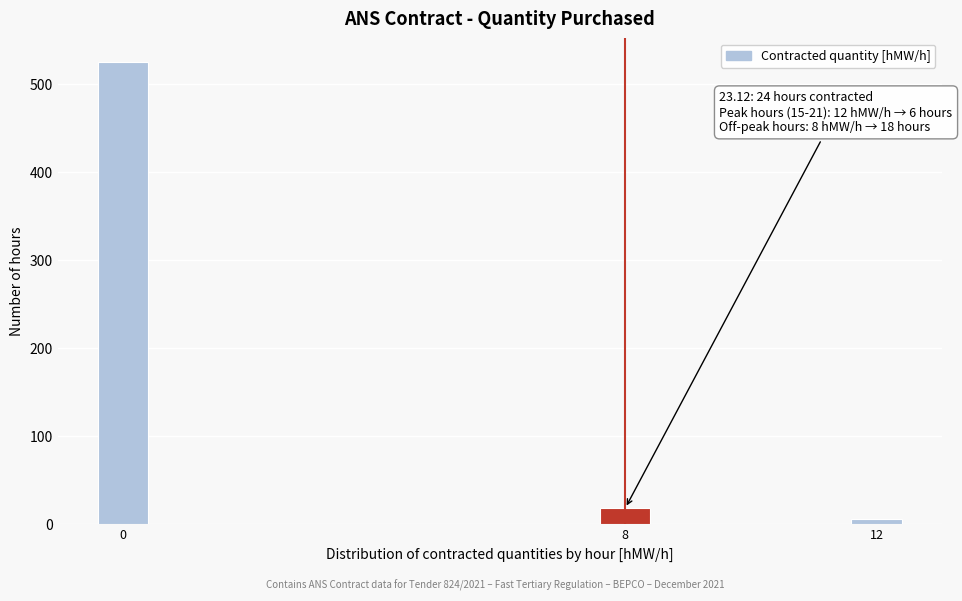

Reading right to left, transcribe all the data shown in this chart.

12=6	8=18	0=525